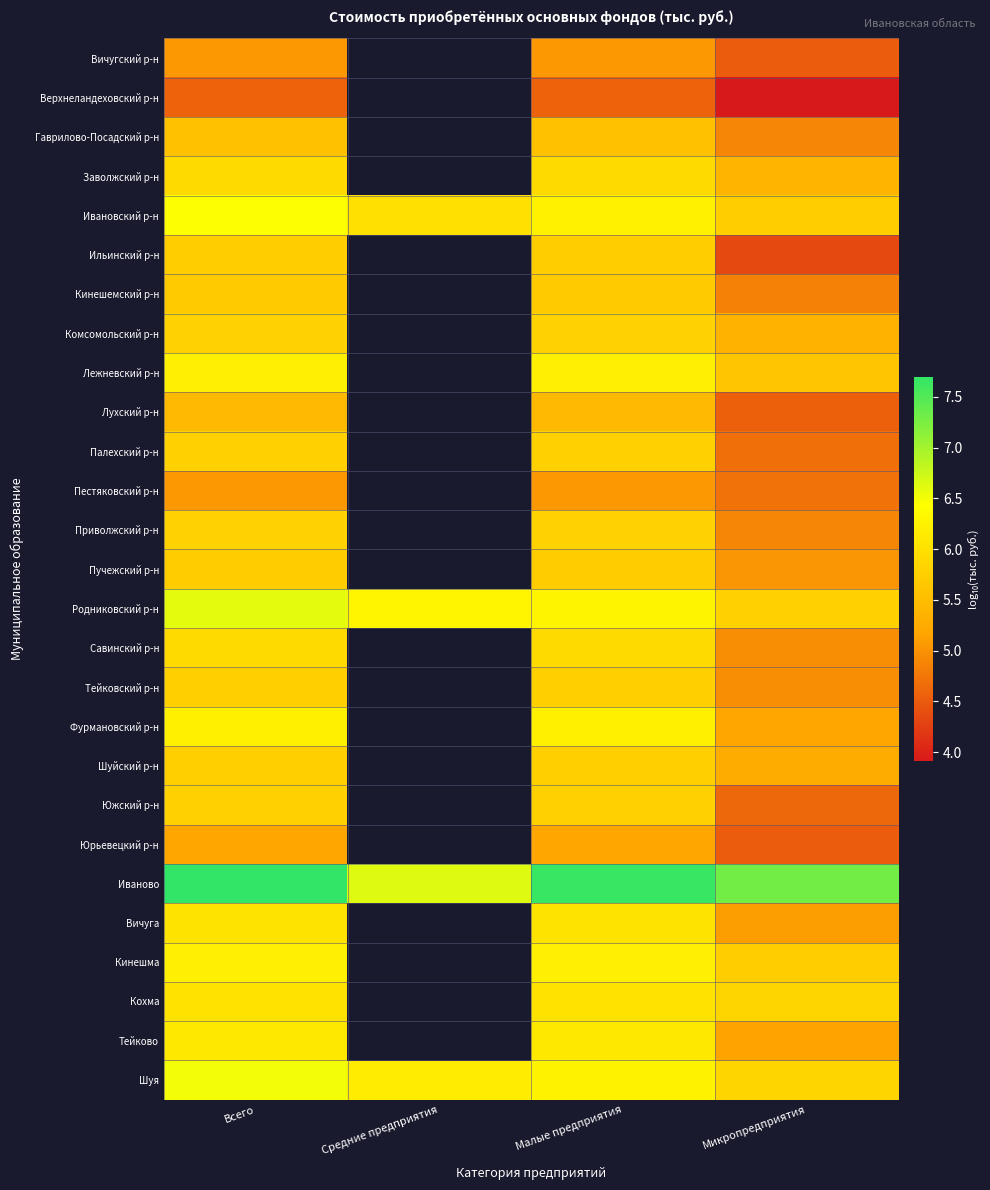

Is the value of Приволжский р-н at Всего greater than the value of Родниковский р-н at Микропредприятия?

Yes